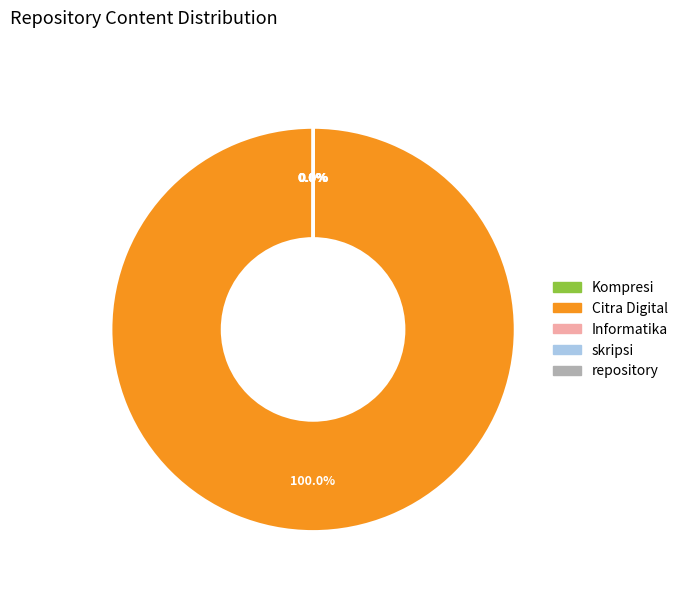

Which slice is the largest?

Citra Digital